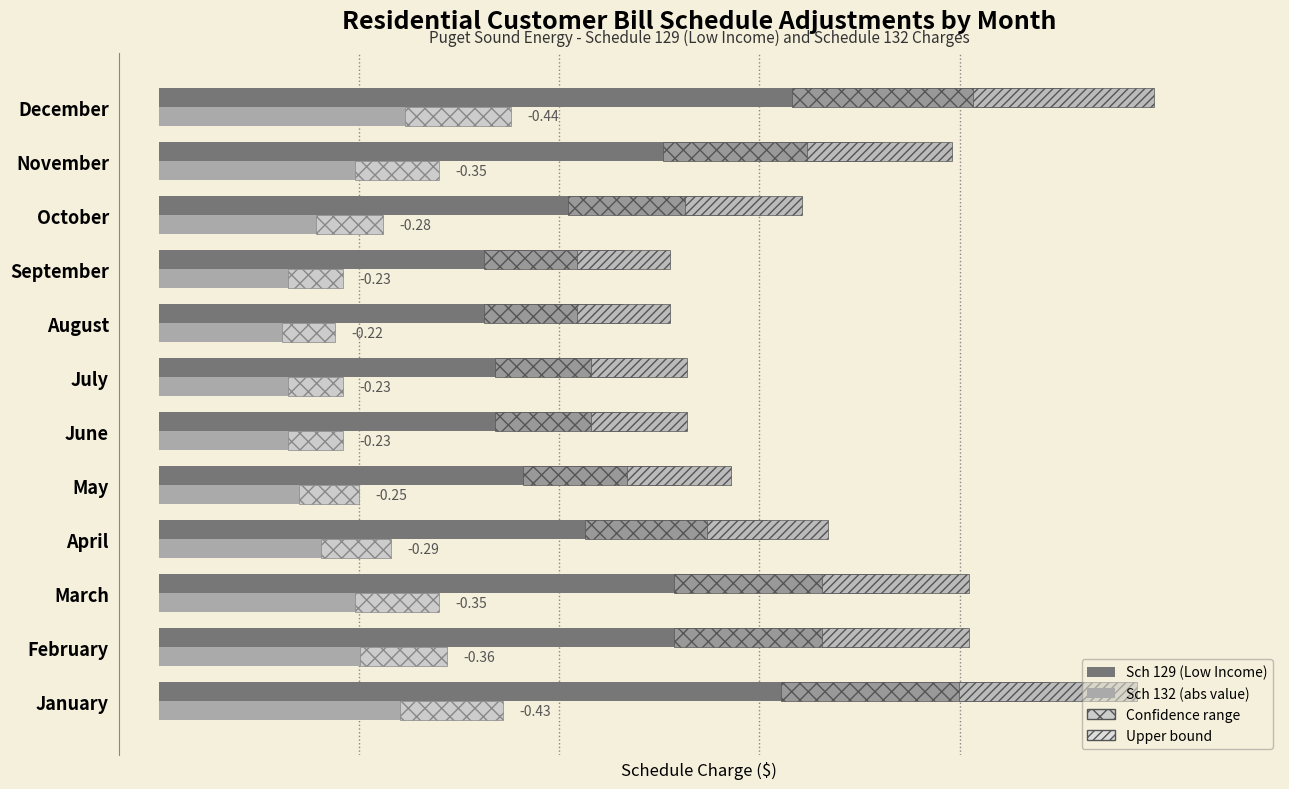

What is the average value of the Sch 129 (Low Income) series?

0.8